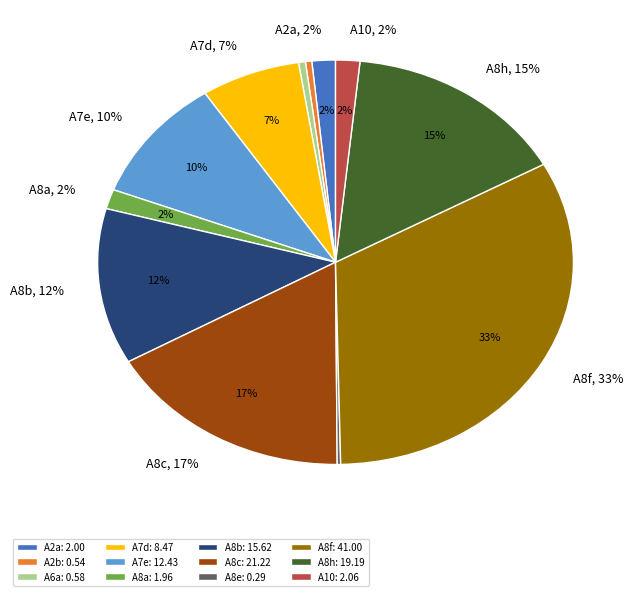

Combined, do A8e and A10 account for over 50%?

No